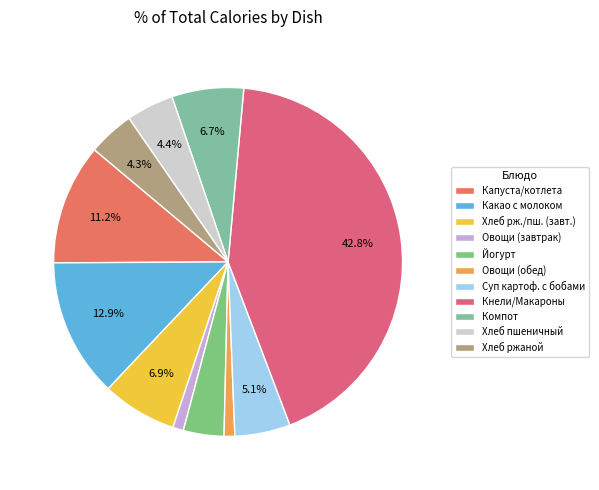

How many slices are in this pie chart?

11